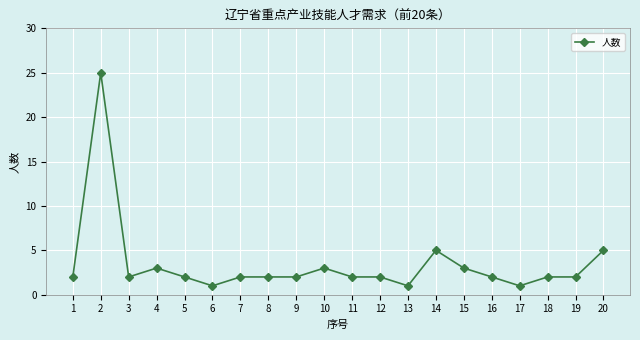

Where is the first local maximum?

2